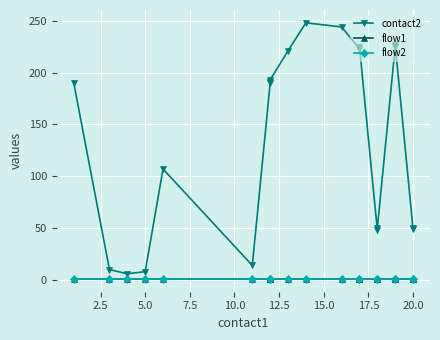

True or false: flow1 has a value of 1 at 2.5.

False